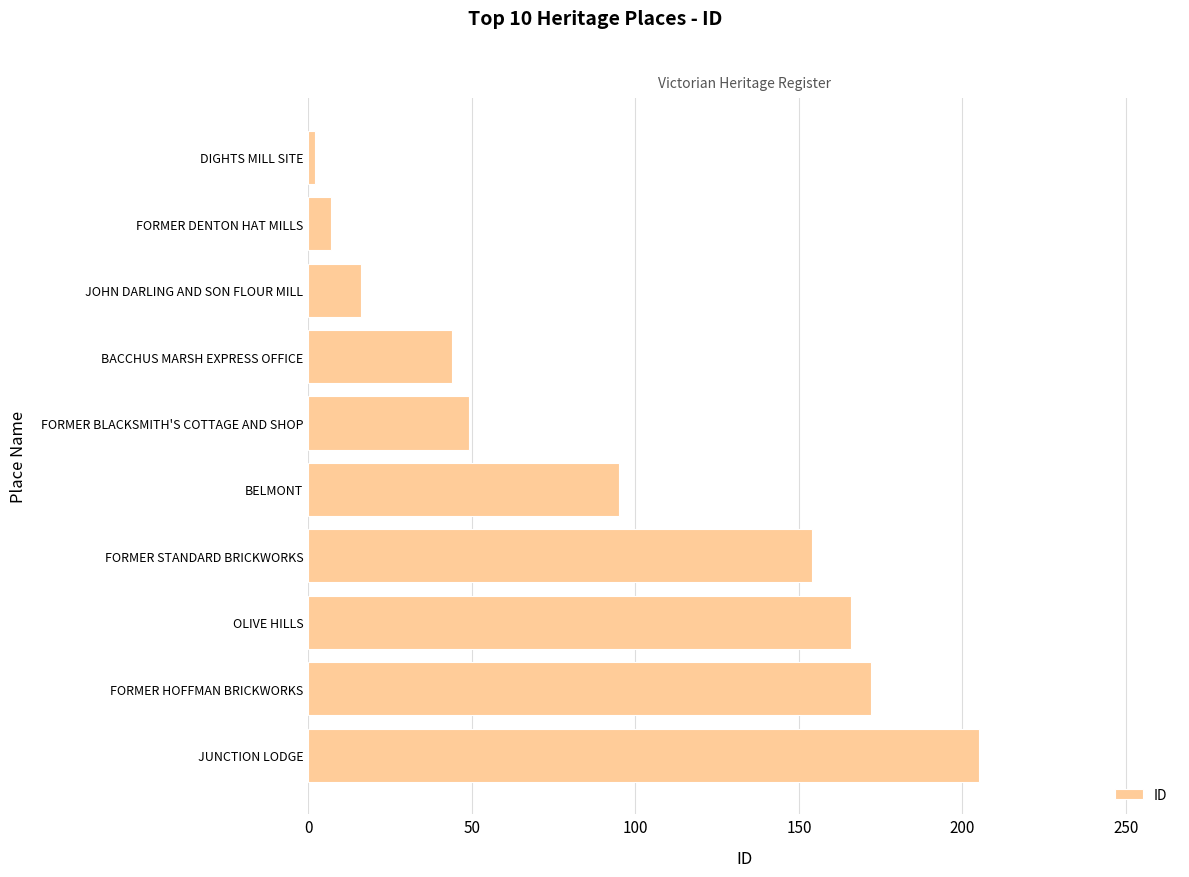

Rank the categories by value from lowest to highest.

DIGHTS MILL SITE, FORMER DENTON HAT MILLS, JOHN DARLING AND SON FLOUR MILL, BACCHUS MARSH EXPRESS OFFICE, FORMER BLACKSMITH'S COTTAGE AND SHOP, BELMONT, FORMER STANDARD BRICKWORKS, OLIVE HILLS, FORMER HOFFMAN BRICKWORKS, JUNCTION LODGE